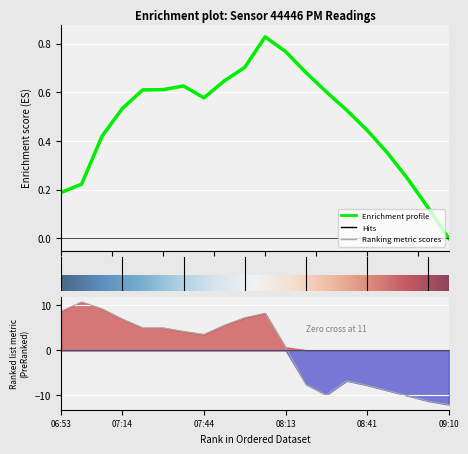

At which category does the data reach its first local peak?

07:00